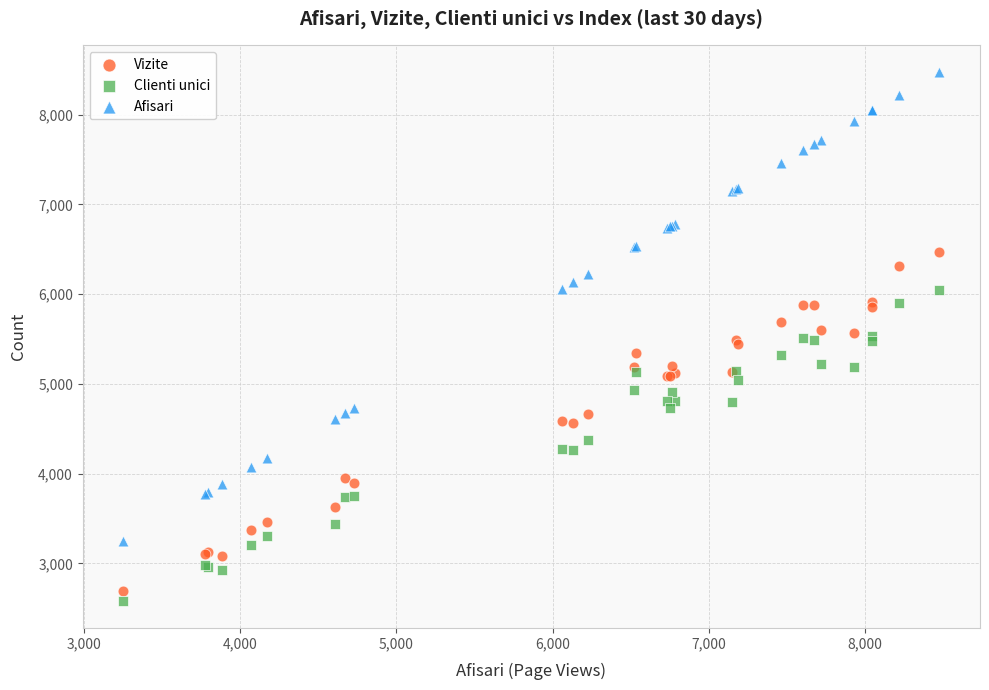

What are all the series names shown in the legend?

Vizite, Clienti unici, Afisari